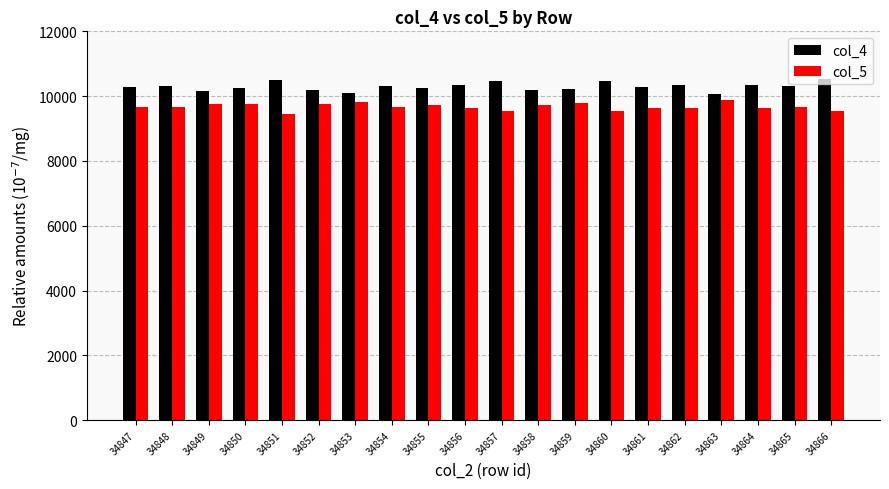

Does the chart contain stacked bars?

No